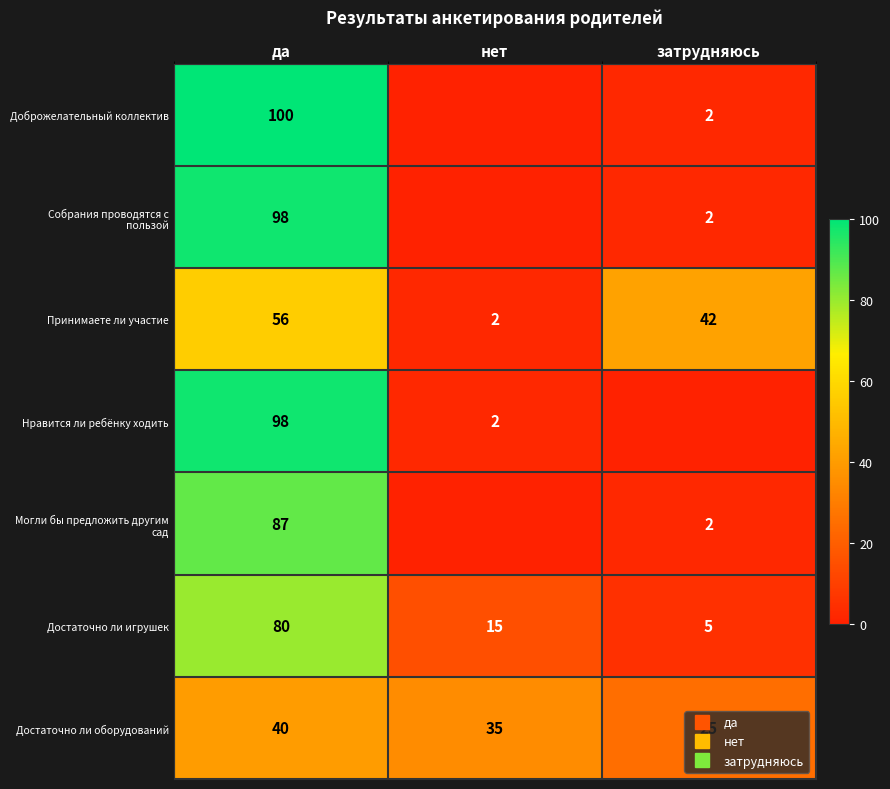

How many values in Могли бы предложить другим сад are above zero?

2